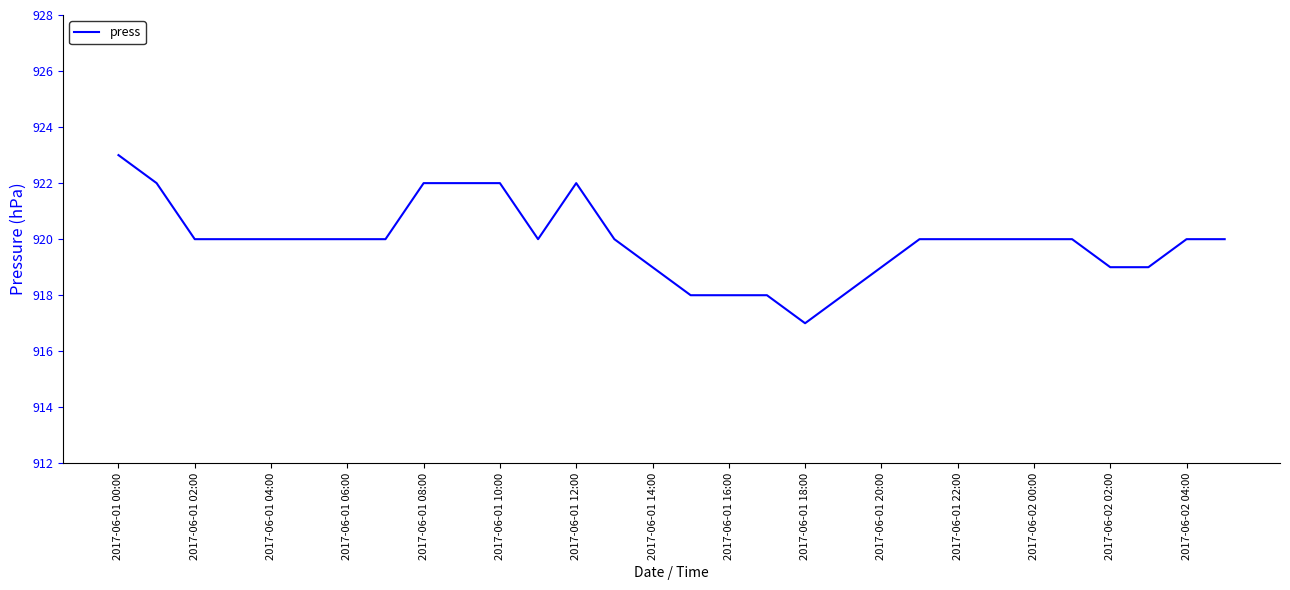

Is this an area chart (filled region under the line)?

No